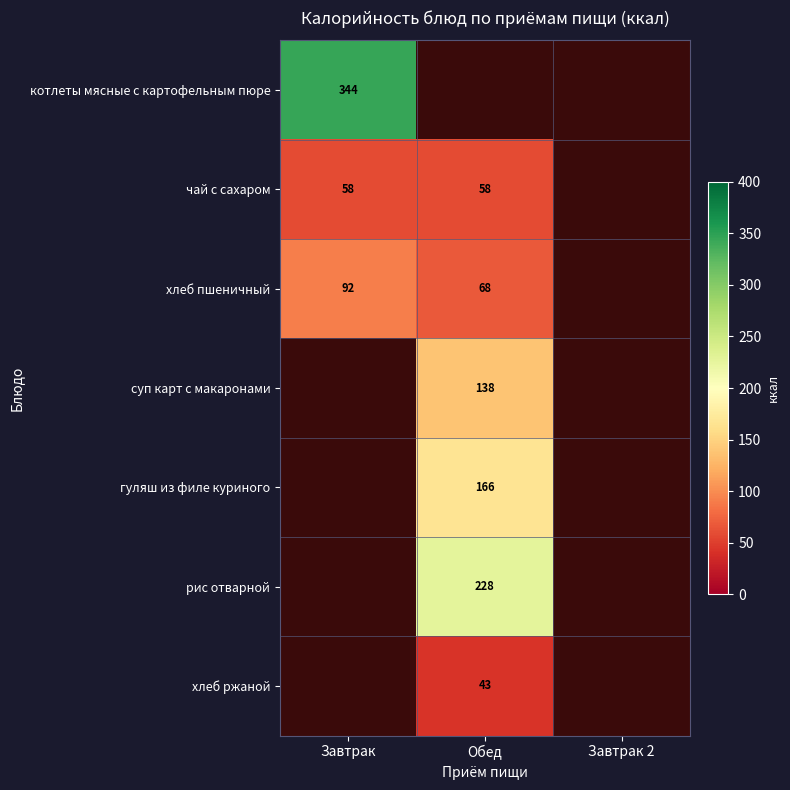

At how many categories does at least one series exceed 230?

1